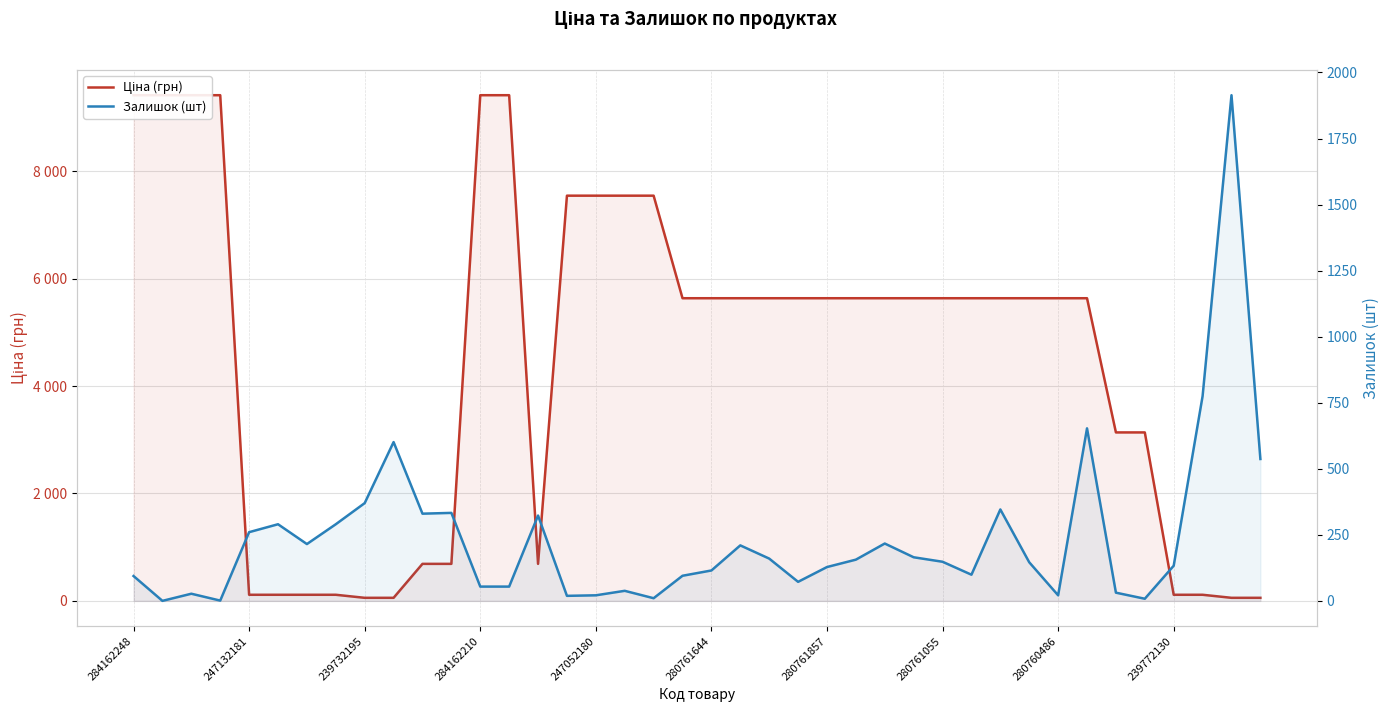

How many lines are shown in the chart?

2